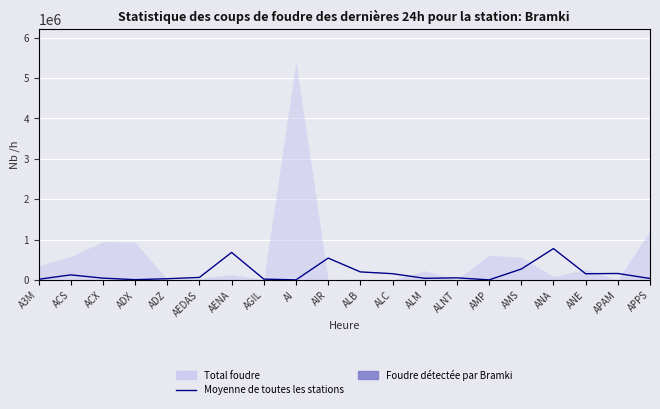

The chart shows a value of 13.1 at APPS. True or false?

False